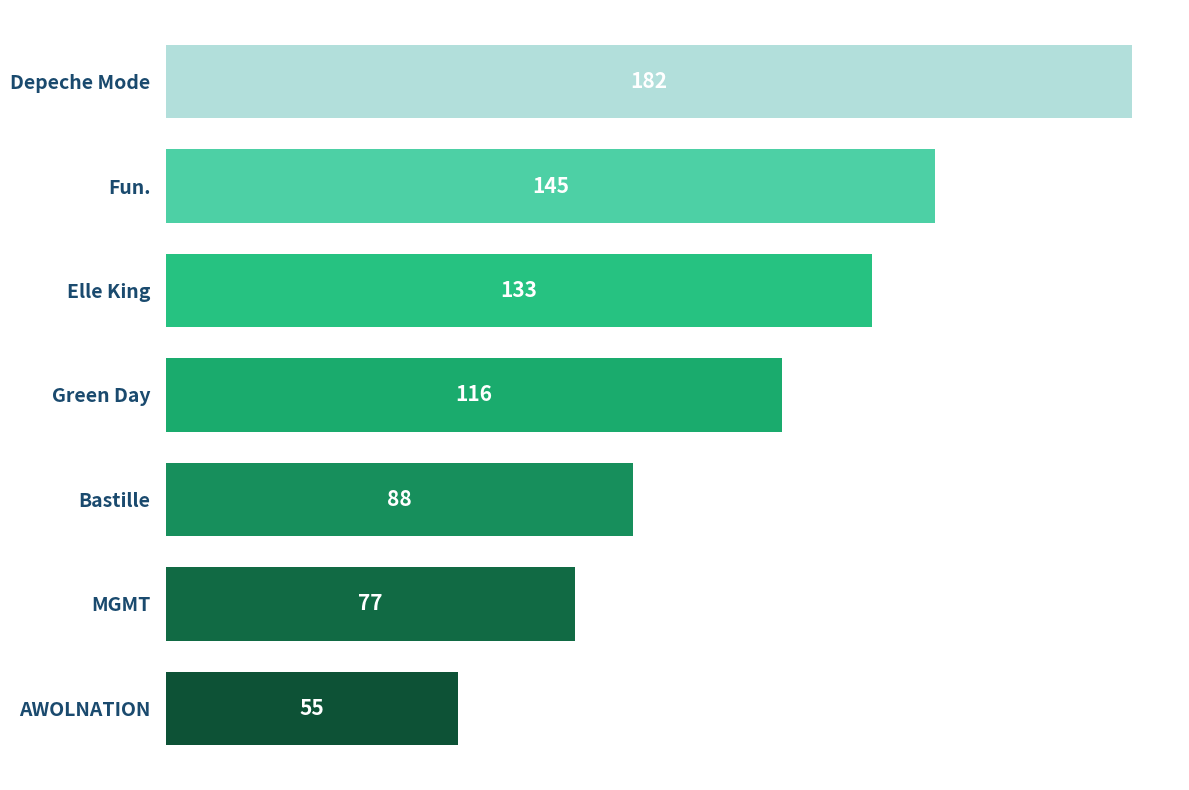

What is the difference between the maximum and second lowest values?

105